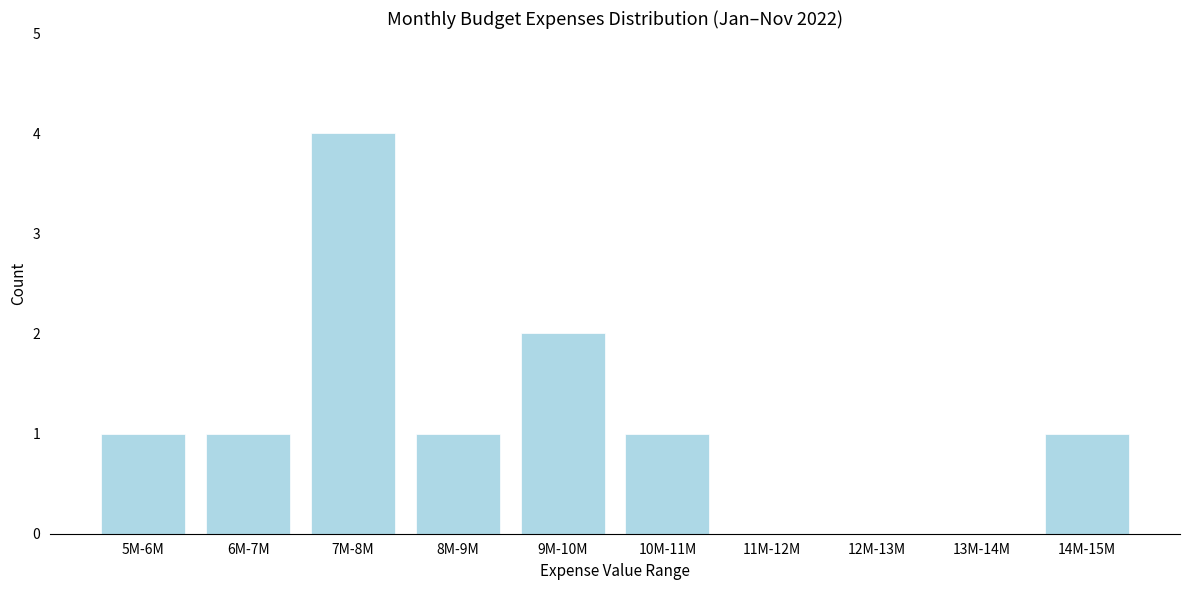

Reading left to right, what are all the values shown in this chart?

5M-6M=1	6M-7M=1	7M-8M=4	8M-9M=1	9M-10M=2	10M-11M=1	11M-12M=0	12M-13M=0	13M-14M=0	14M-15M=1